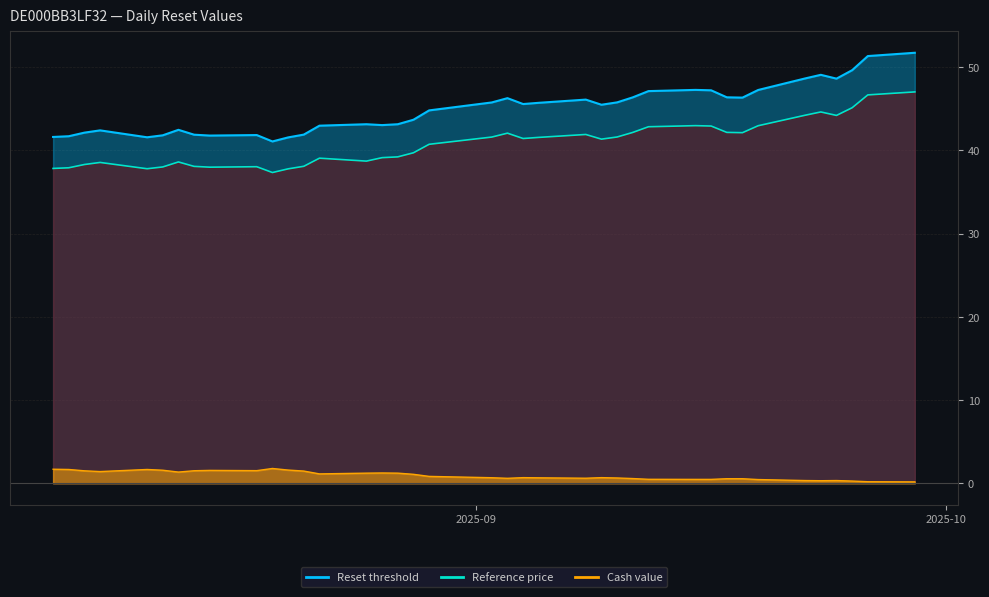

Is the value of Reference price at 2025-08-26 greater than the value of Reset threshold at 2025-09-10?

No